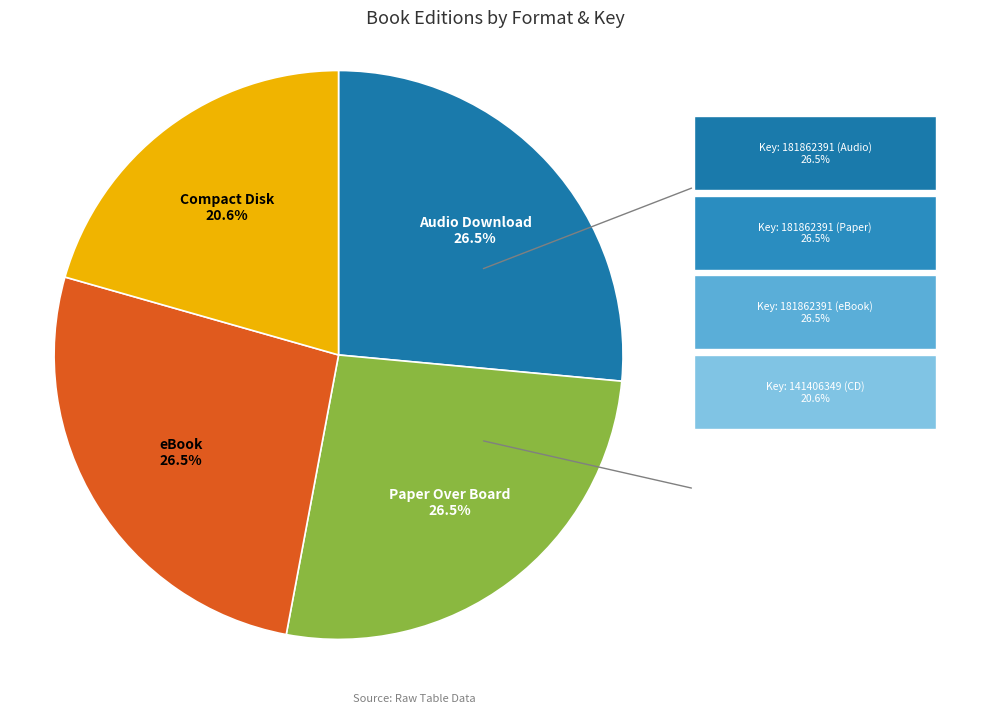

Does Compact Disk account for over 50% of the chart?

No